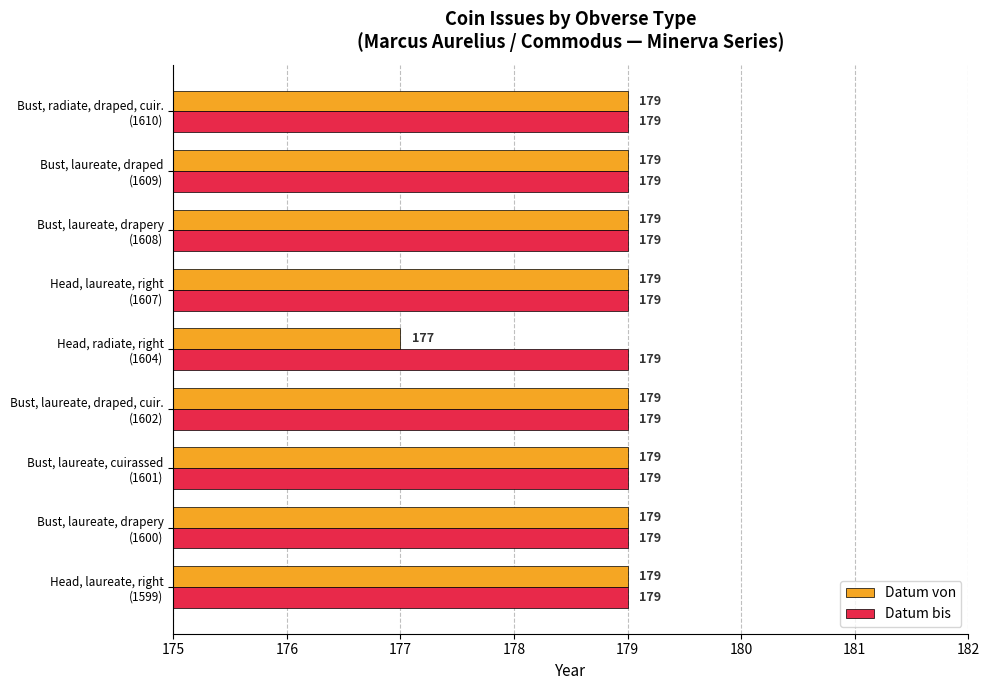

List the series in order of their overall mean, highest first.

Datum bis, Datum von